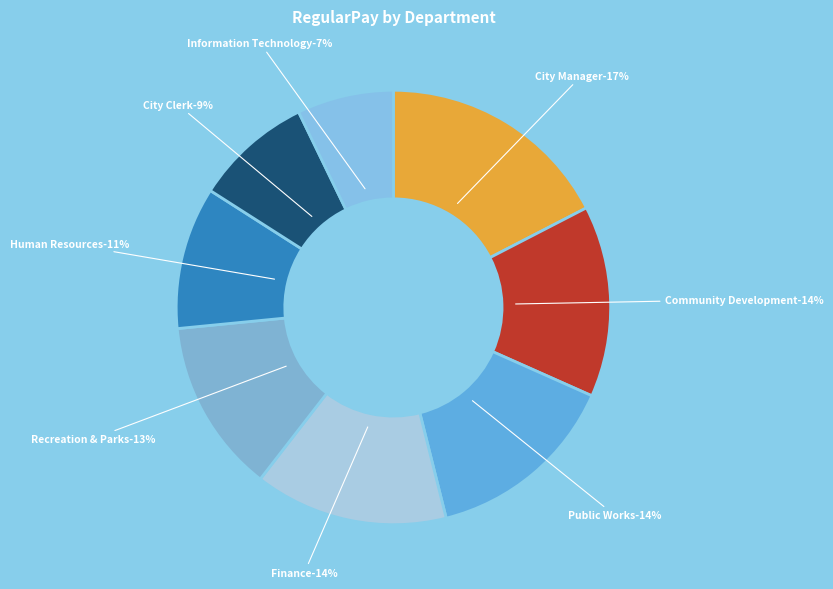

To the nearest percent, what portion does Human Resources represent?

11%